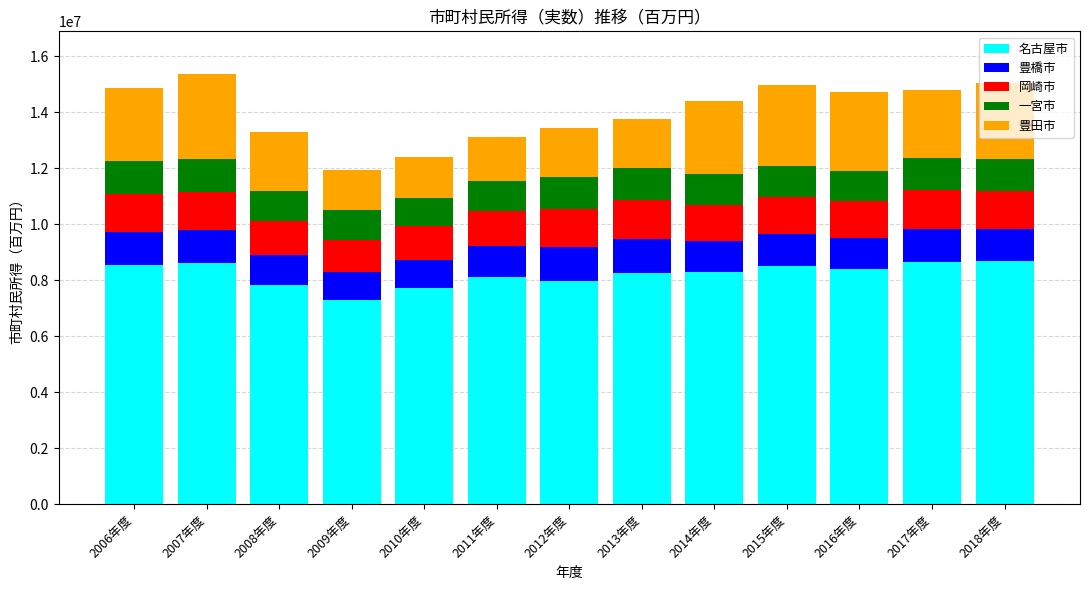

What are all the series names shown in the legend?

名古屋市, 豊橋市, 岡崎市, 一宮市, 豊田市